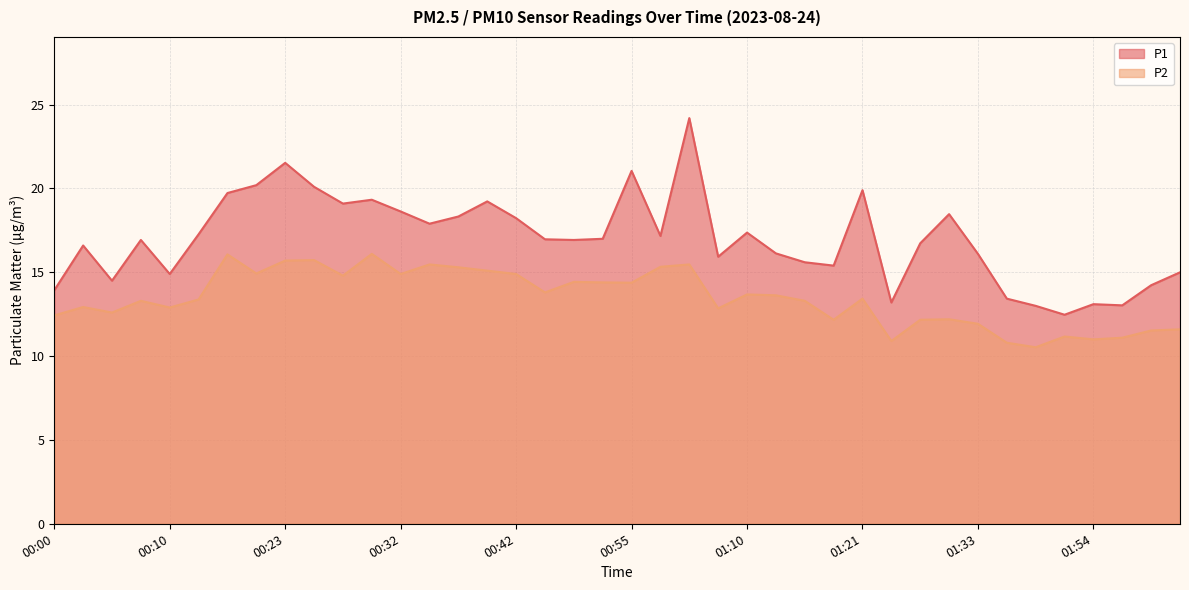

Reading left to right, what are all the values shown in this chart?

P1: 00:00=13.9	00:03=16.6	00:05=14.5	00:08=16.9	00:10=14.9	00:15=17.3	00:18=19.7	00:20=20.2	00:23=21.5	00:25=20.1	00:27=19.1	00:30=19.3	00:32=18.6	00:35=17.9	00:37=18.3	00:40=19.2	00:42=18.2	00:45=17.0	00:47=16.9	00:50=17.0	00:55=21.1	00:57=17.2	01:00=24.2	01:05=15.9	01:10=17.4	01:13=16.1	01:16=15.6	01:19=15.4	01:21=19.9	01:24=13.2	01:27=16.7	01:30=18.5	01:33=16.1	01:36=13.4	01:42=13.0	01:48=12.5	01:54=13.1	01:57=13.0	02:00=14.2	02:02=15.0
P2: 00:00=12.4	00:03=12.9	00:05=12.6	00:08=13.3	00:10=12.9	00:15=13.4	00:18=16.1	00:20=14.9	00:23=15.7	00:25=15.7	00:27=14.8	00:30=16.1	00:32=14.9	00:35=15.5	00:37=15.3	00:40=15.1	00:42=14.9	00:45=13.8	00:47=14.4	00:50=14.4	00:55=14.4	00:57=15.3	01:00=15.5	01:05=12.8	01:10=13.7	01:13=13.6	01:16=13.3	01:19=12.2	01:21=13.4	01:24=10.9	01:27=12.2	01:30=12.2	01:33=11.9	01:36=10.8	01:42=10.5	01:48=11.2	01:54=11.0	01:57=11.1	02:00=11.5	02:02=11.6